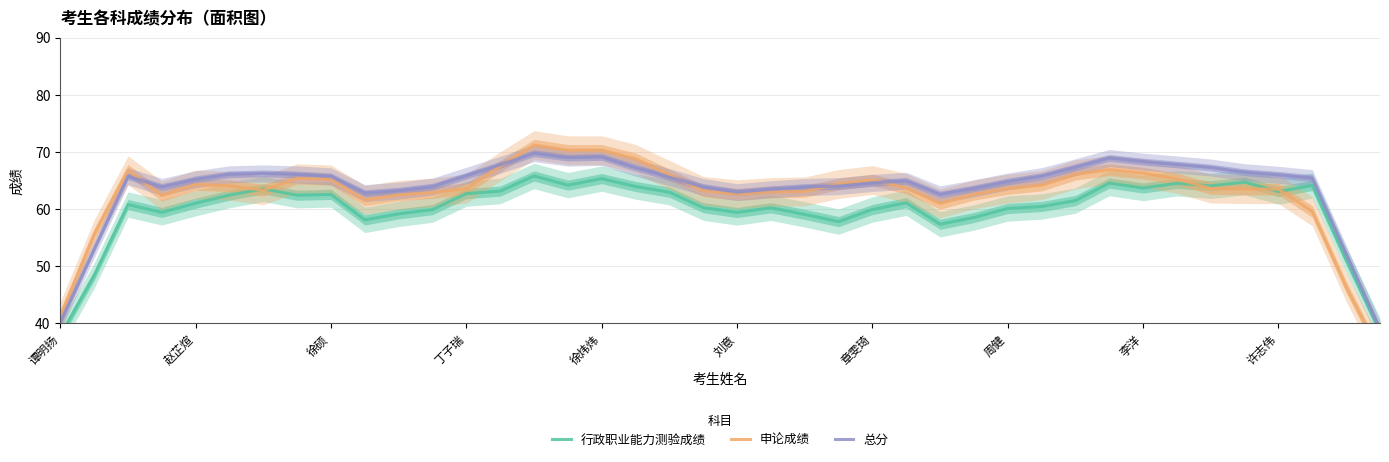

Rank the series by their average value, from highest to lowest.

总分, 申论成绩, 行政职业能力测验成绩